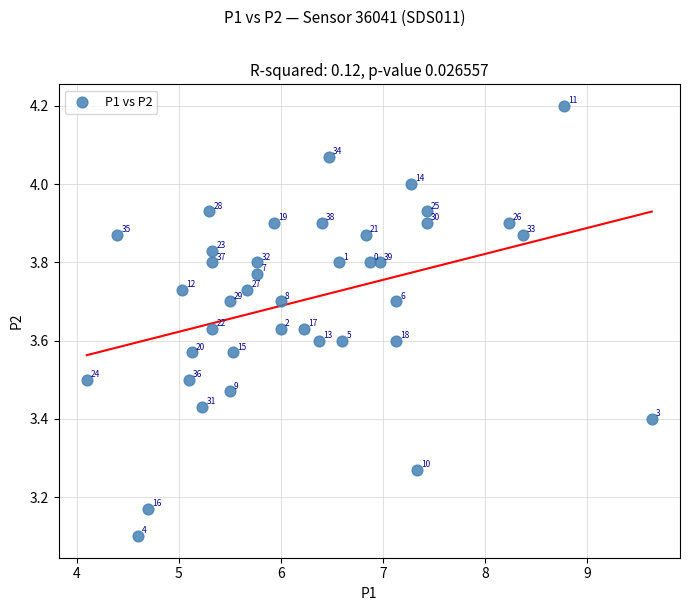

What Y value in the scatter plot is closest to 3?

3.1